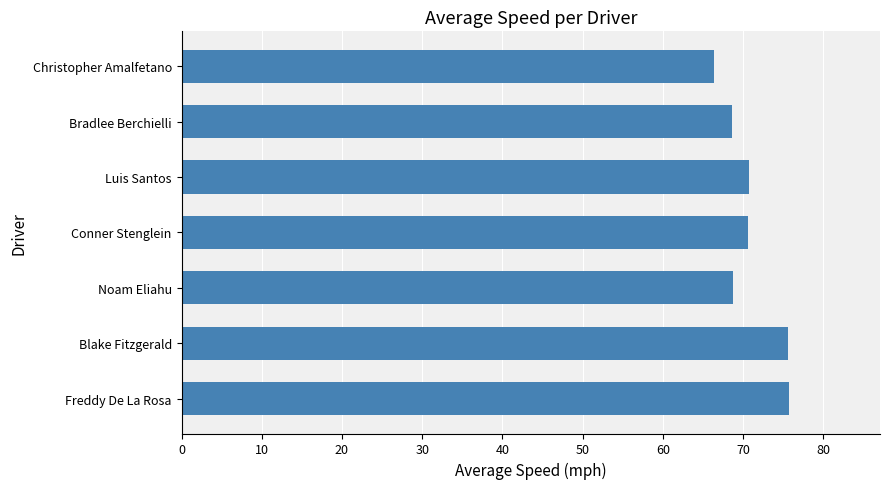

What is the difference between the second highest and second lowest values?

7.1